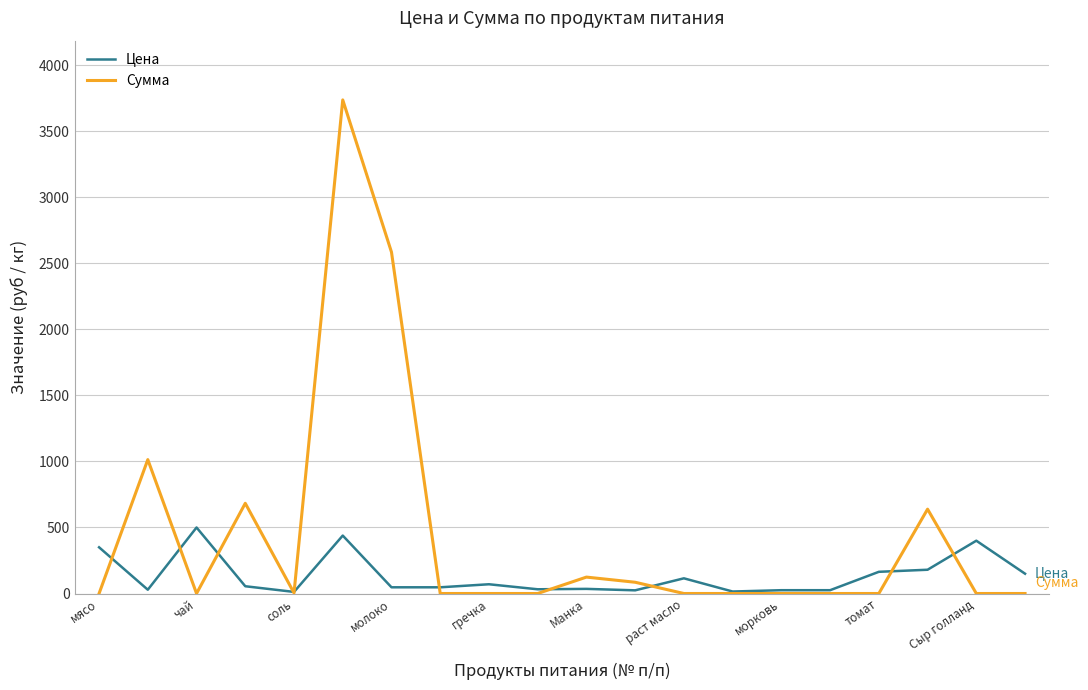

Which series has the largest total across all categories?

Сумма